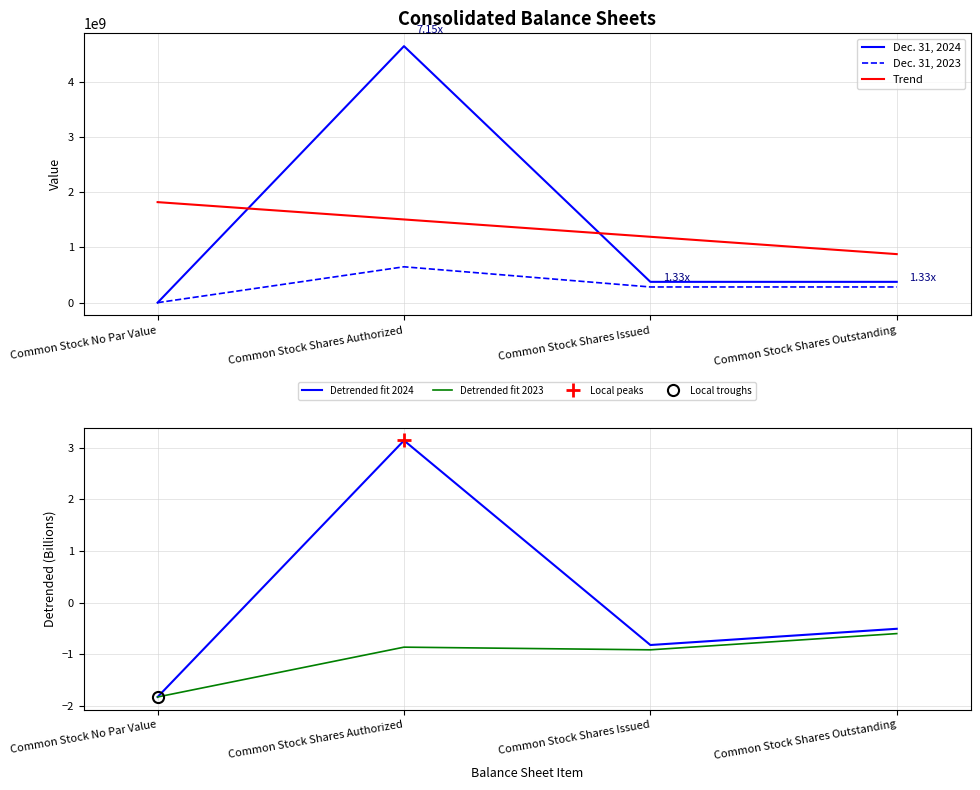

True or false: Dec. 31, 2024 and Dec. 31, 2023 intersect in this chart.

False